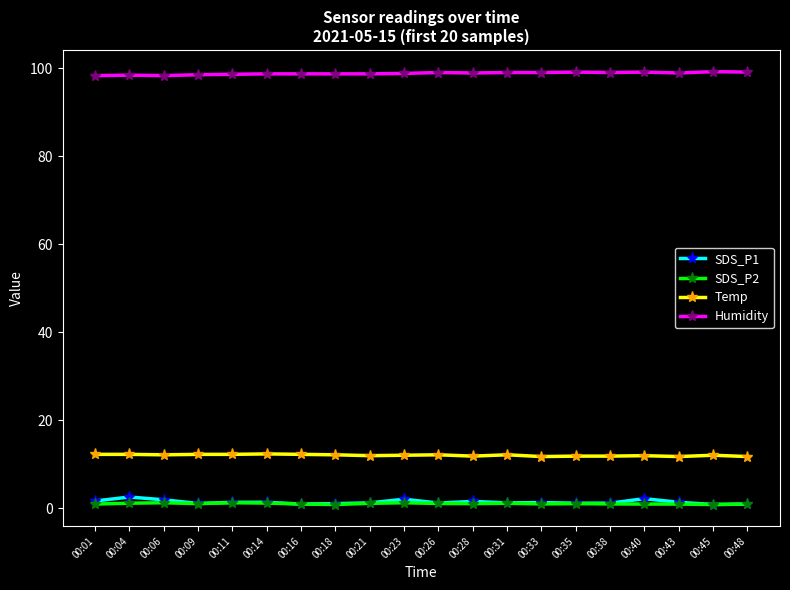

How many data points does each series have?

20